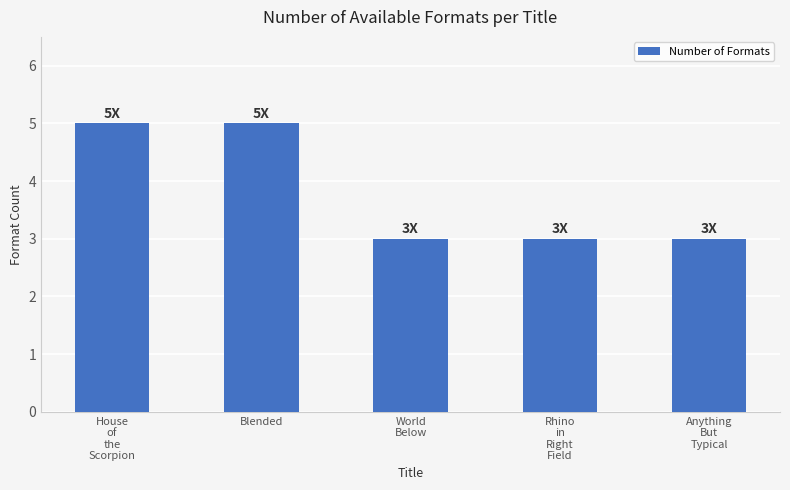

What is the difference between the maximum and minimum values?

2